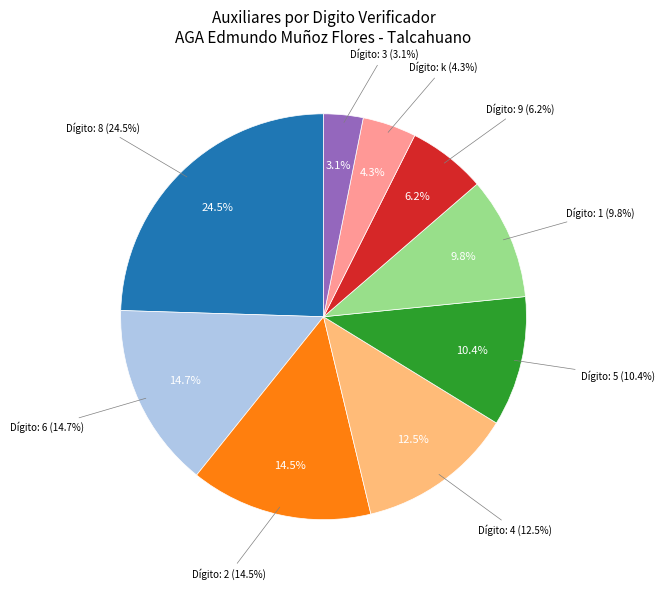

Is there any slice that represents more than half of the pie?

No